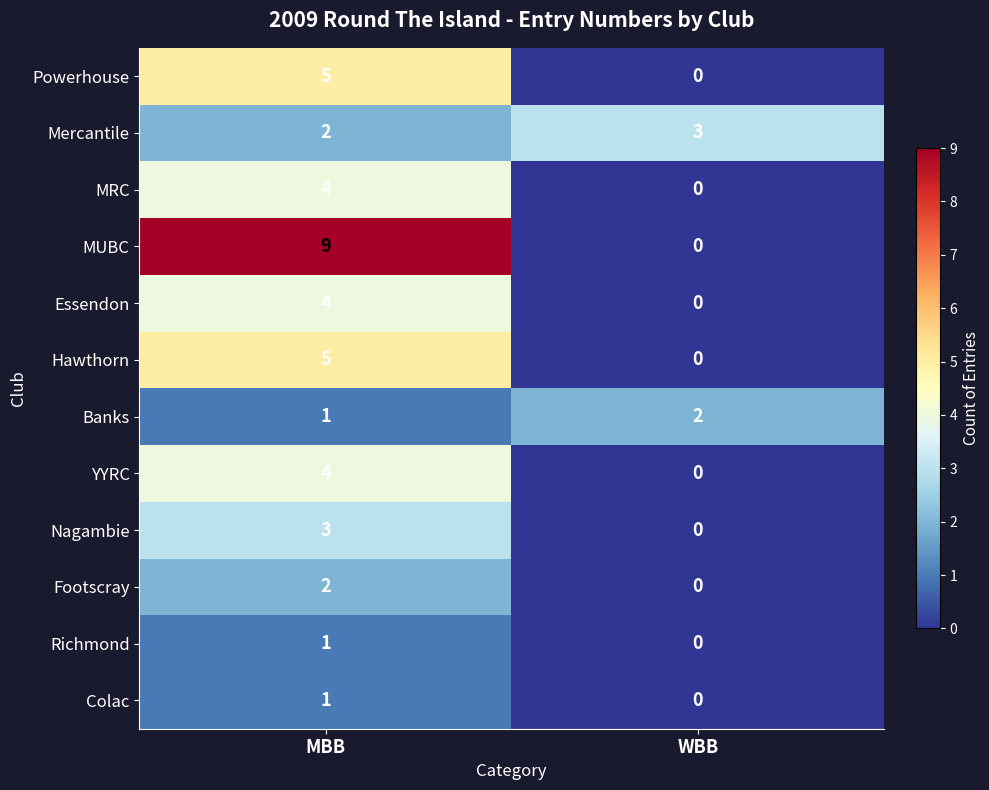

What is the sum of all Hawthorn values?

5